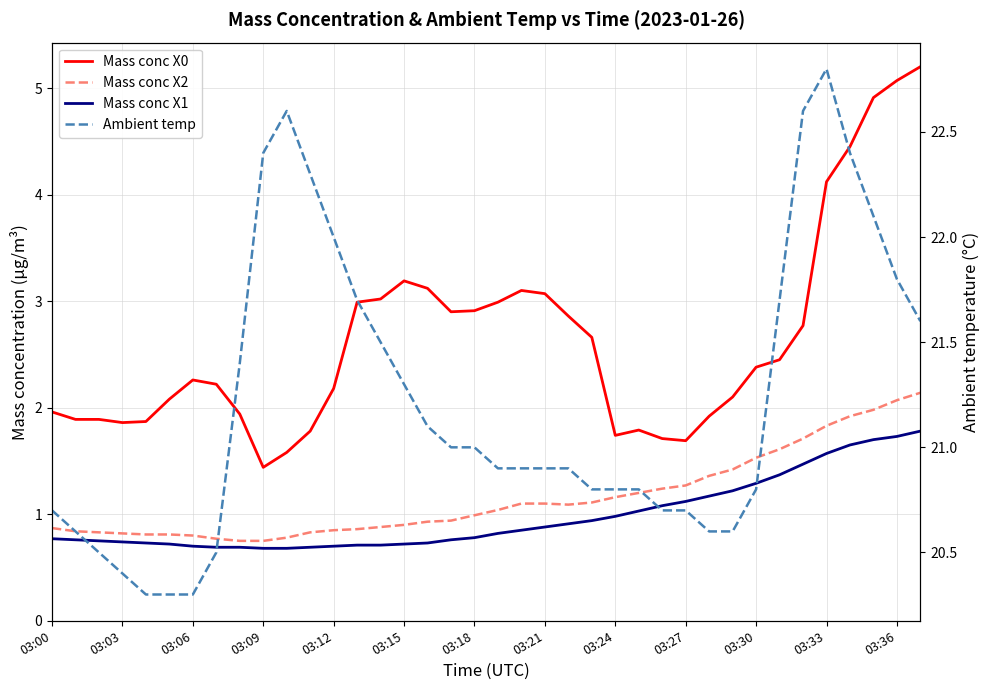

What is the value of the Mass conc X2 point at the 14th from the left?

0.9